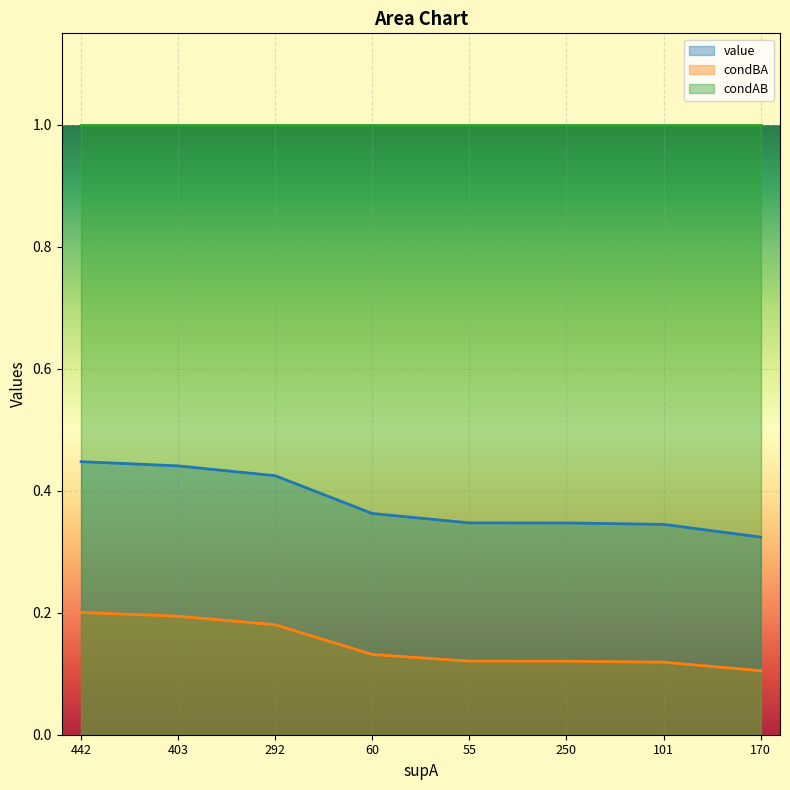

Rank the series by their maximum value, from highest to lowest.

condAB, value, condBA